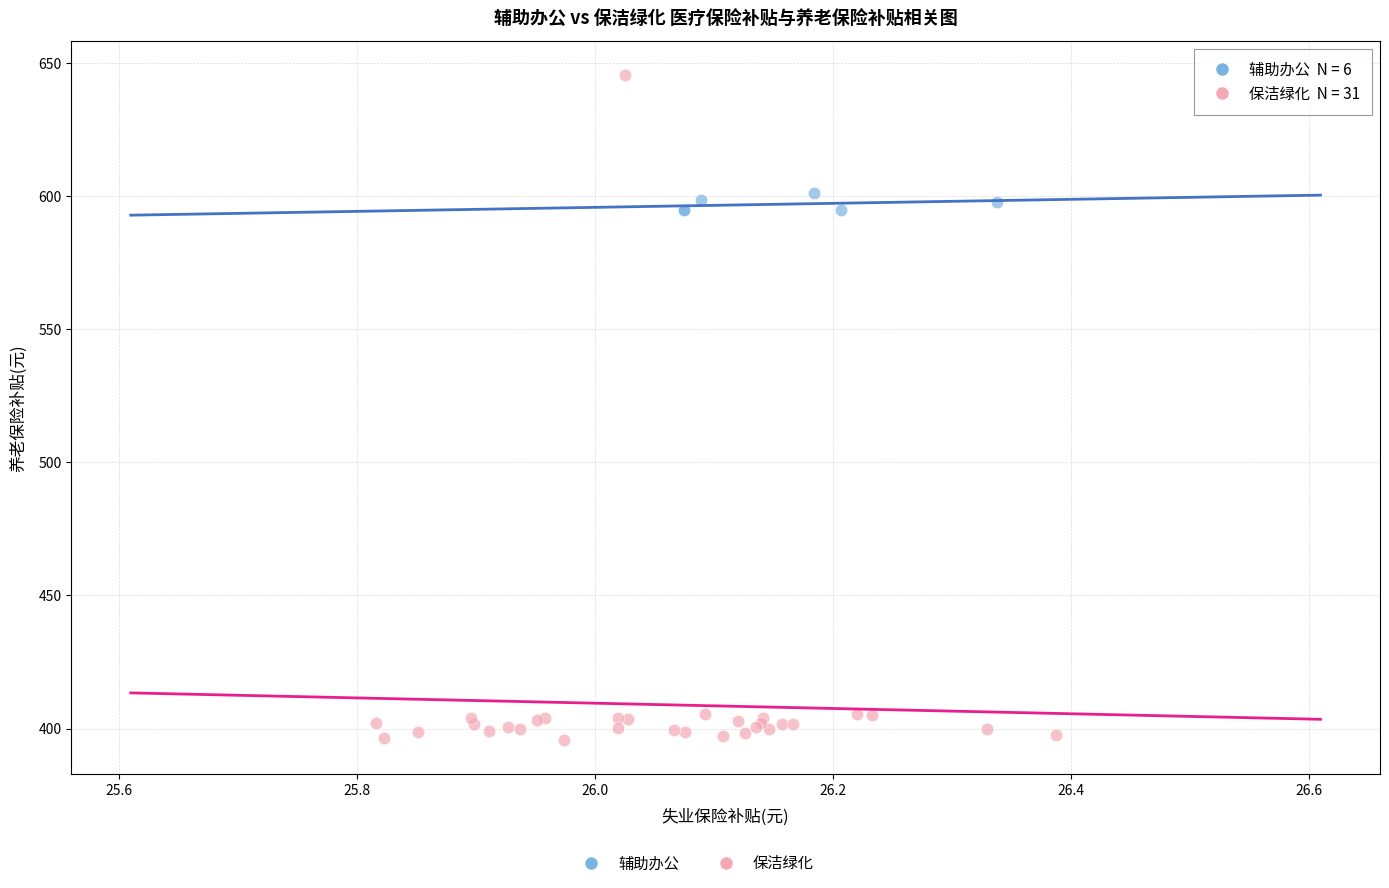

Which series has the largest Y range (max minus min)?

保洁绿化